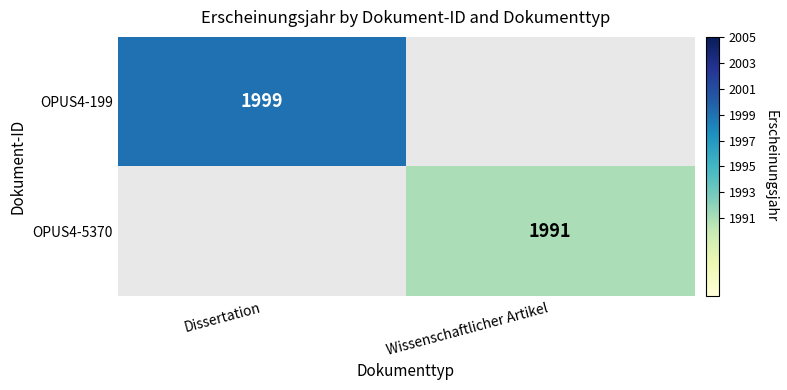

Is it true that OPUS4-5370 equals 945 at Wissenschaftlicher Artikel?

False